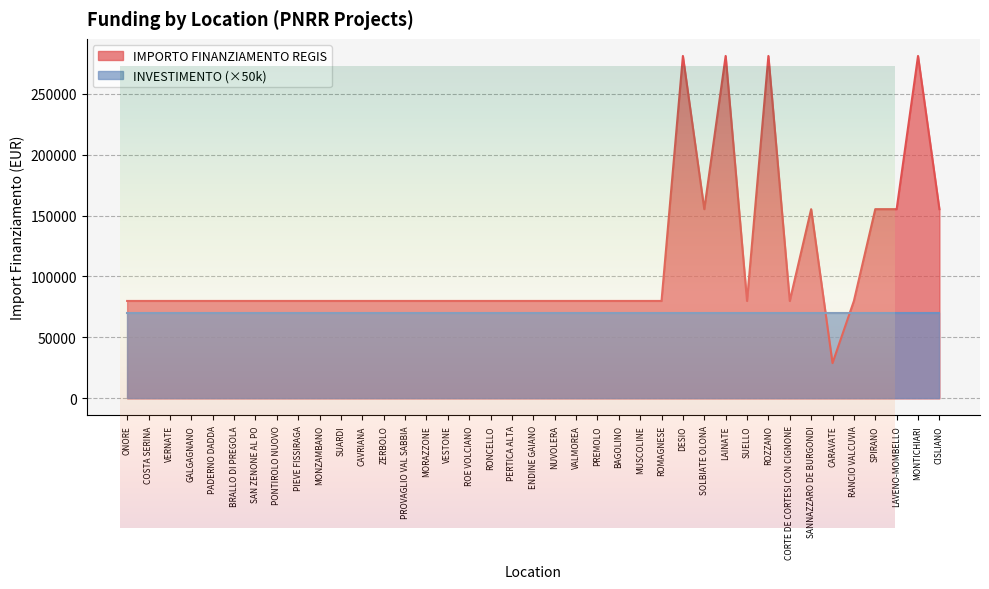

What position from the right is MORAZZONE?

25